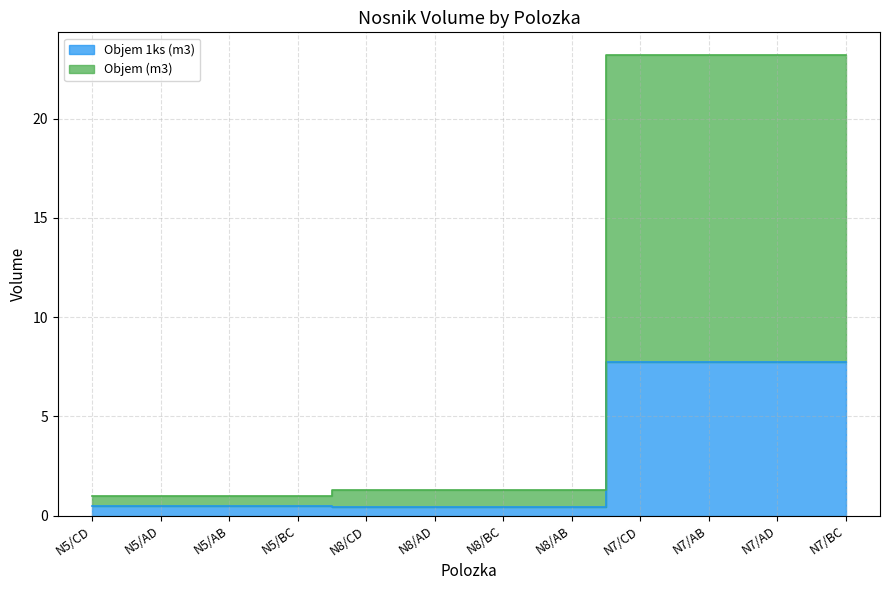

What is the label of the 8th point from the left?

N8/AB